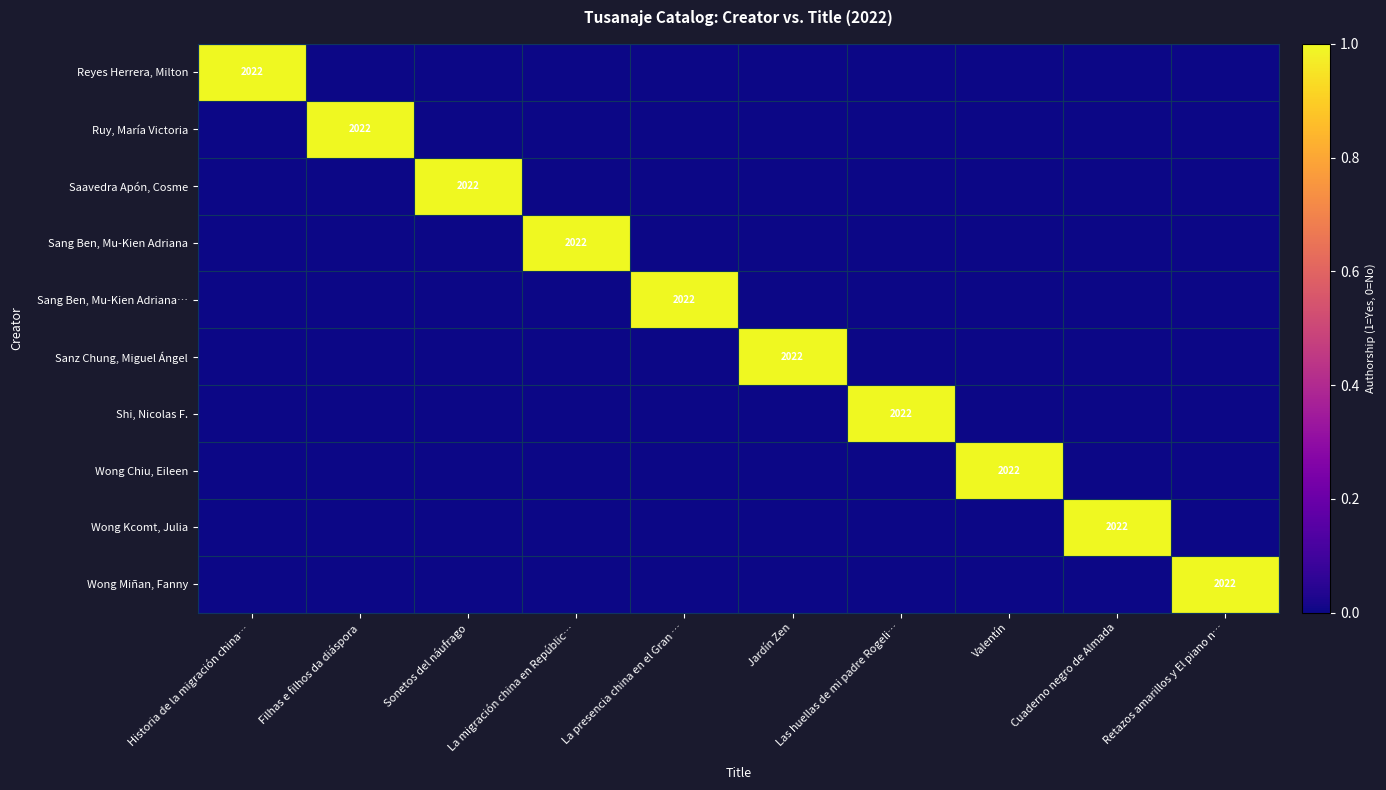

What is the sum of all Wong Kcomt, Julia values?

1